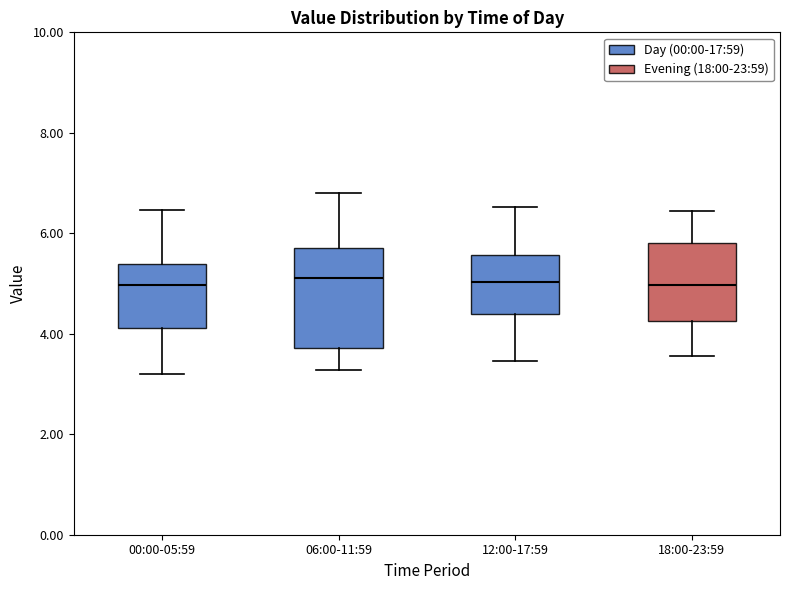

Reading left to right, read every box against the y-axis: the position of its median line, the range the box covers, and the ends of its whiskers. The values are not printed on the chart, so give them approximately, as read against the axis.

00:00-05:59: median 5.0, box 4.2 to 5.4, whiskers 3.2 to 6.4
06:00-11:59: median 5.2, box 3.8 to 5.8, whiskers 3.2 to 6.8
12:00-17:59: median 5.0, box 4.4 to 5.6, whiskers 3.4 to 6.6
18:00-23:59: median 5.0, box 4.2 to 5.8, whiskers 3.6 to 6.4